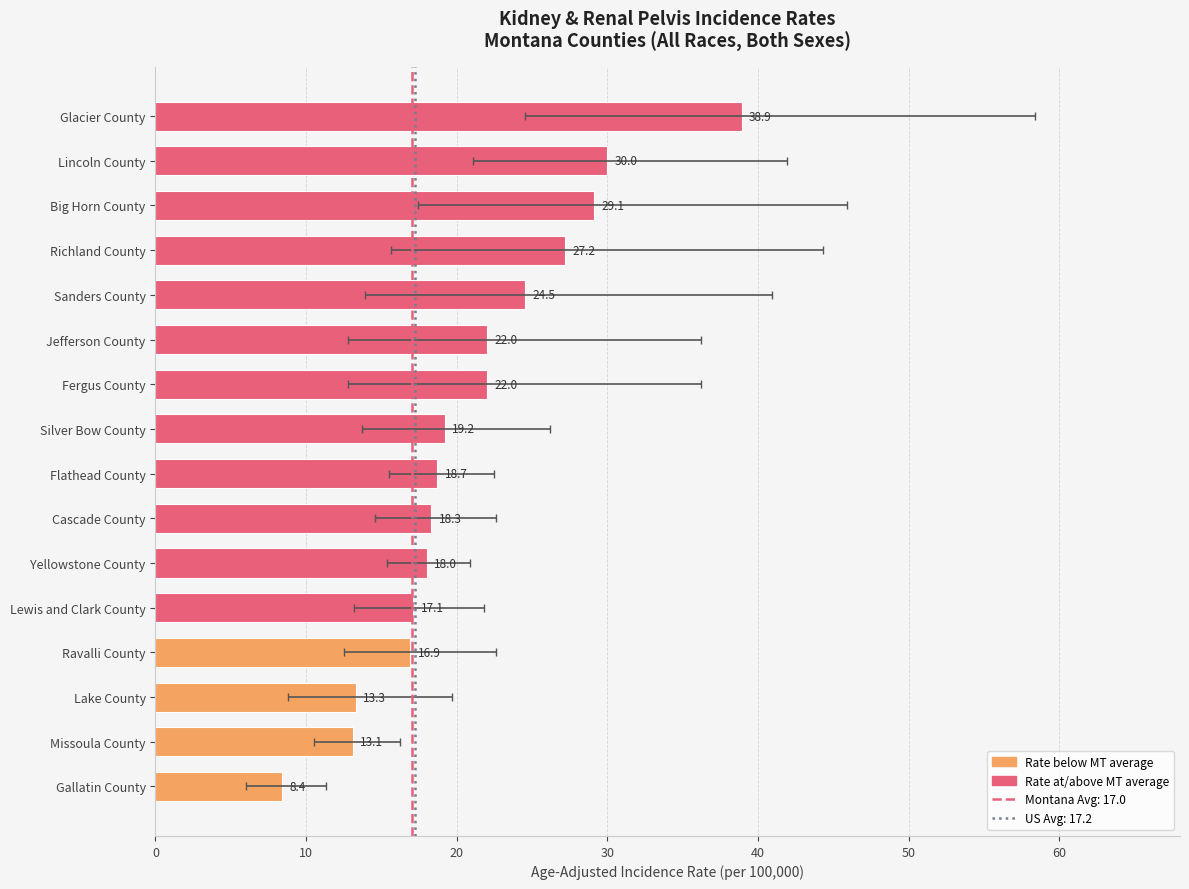

Reading left to right, what are all the values shown in this chart?

8.4	13.1	13.3	16.9	17.1	18.0	18.3	18.7	19.2	22.0	22.0	24.5	27.2	29.1	30.0	38.9